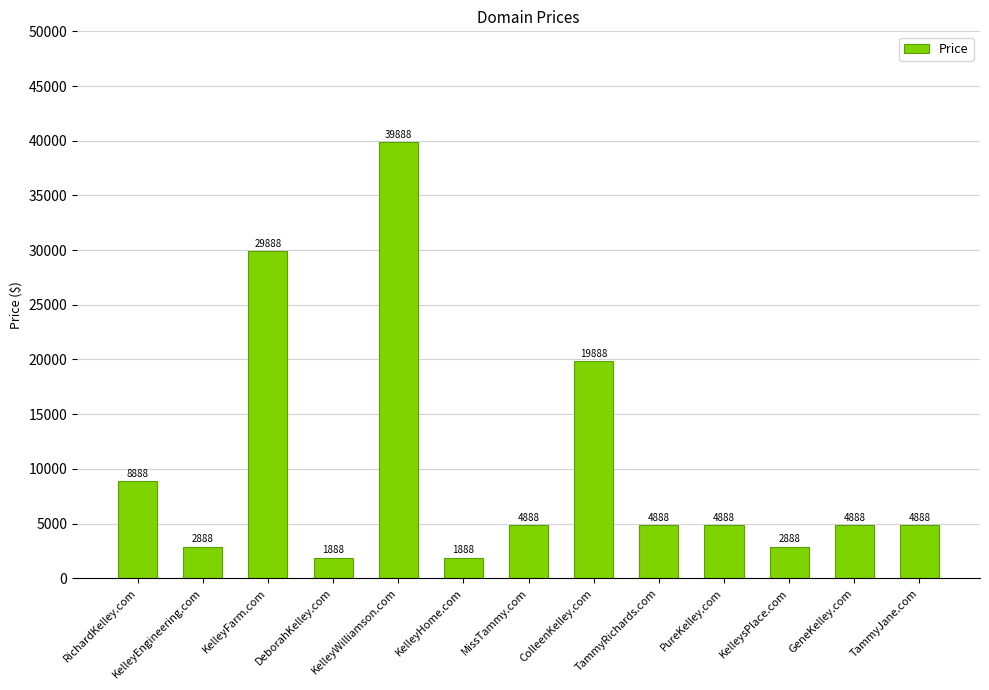

What is the difference between the second highest and minimum values?

28000